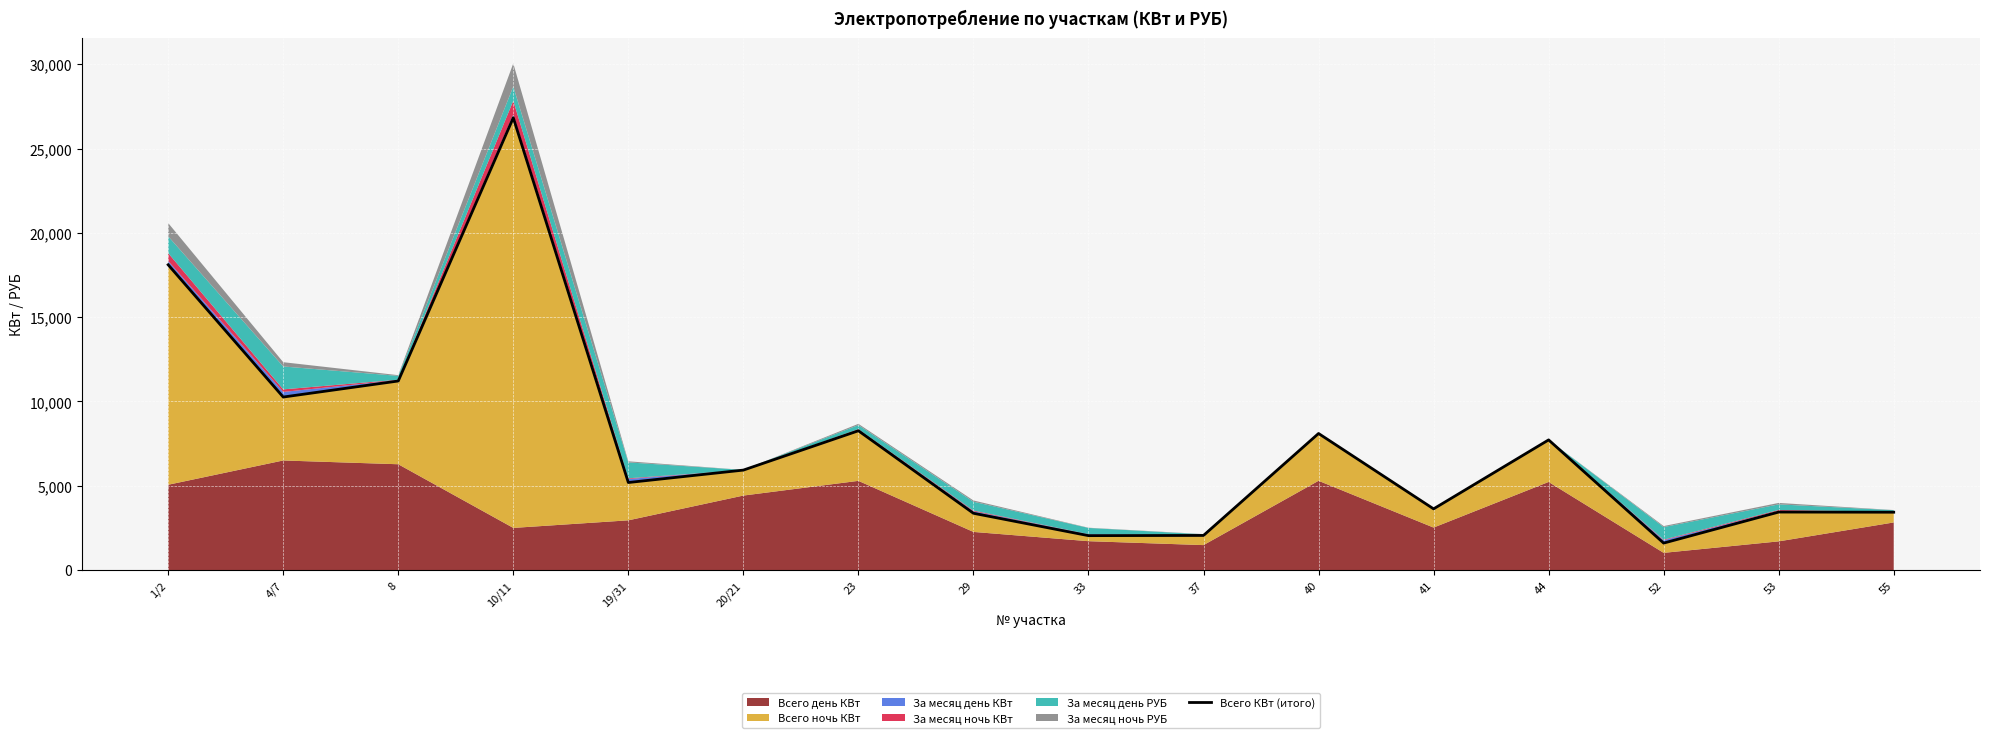

True or false: the data has more than 2 interior local peaks.

True